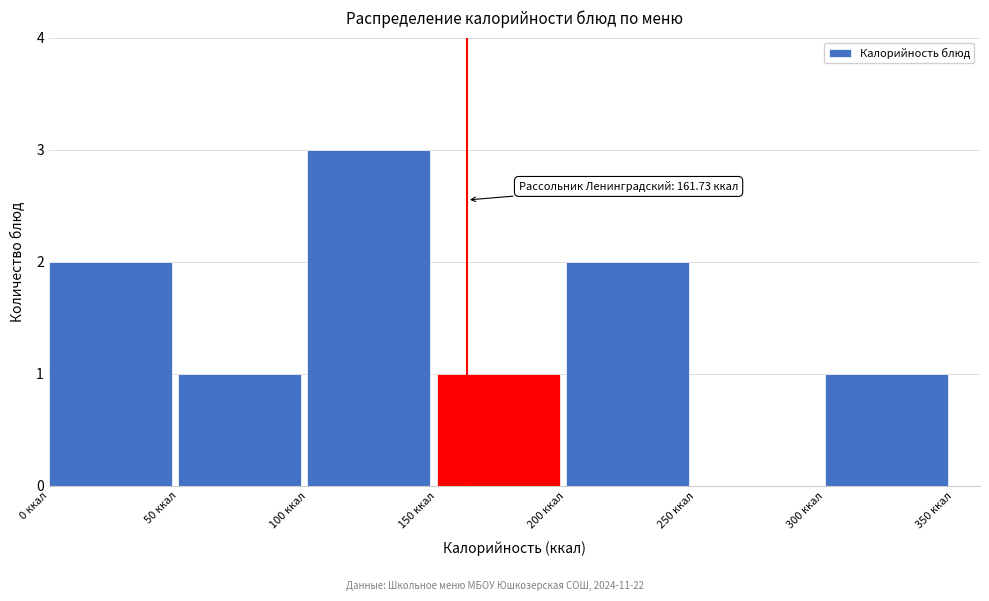

Which range on the x-axis has the tallest bar?

100 to 150